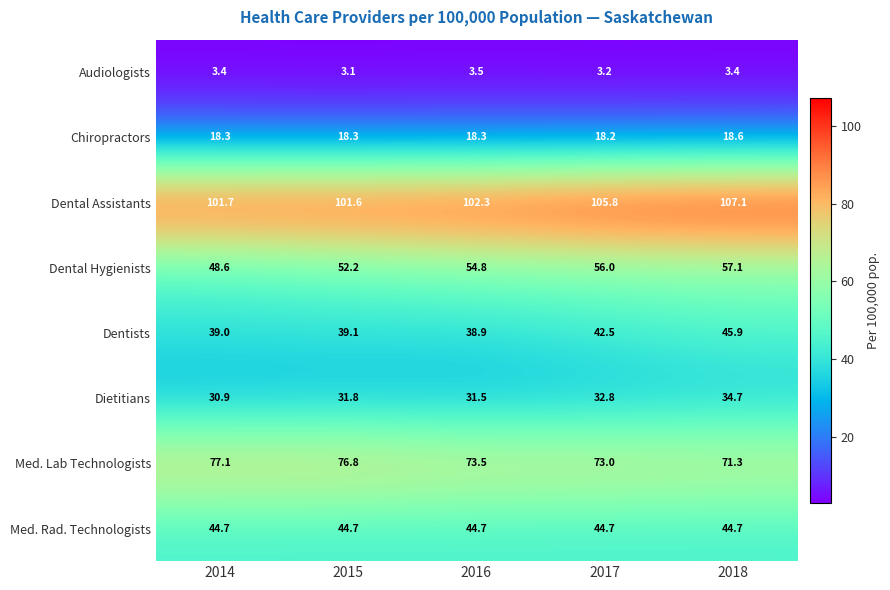

How many series are shown in this chart?

8